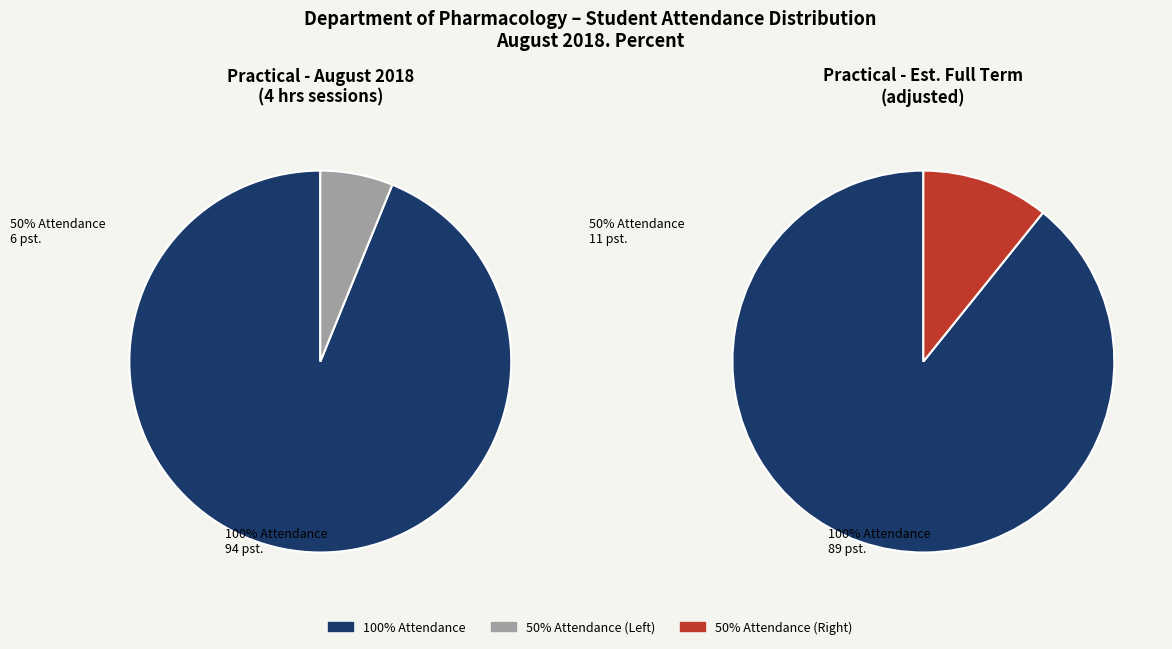

What is the largest slice in the pie chart?

100%